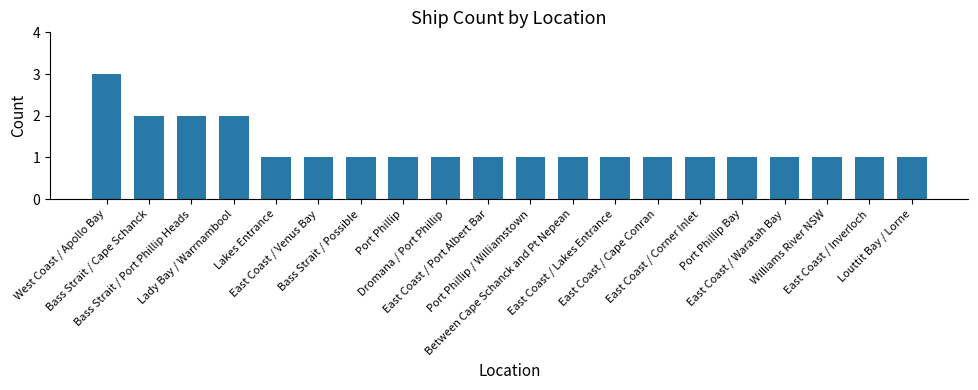

How many values are between 1 and 2?

19